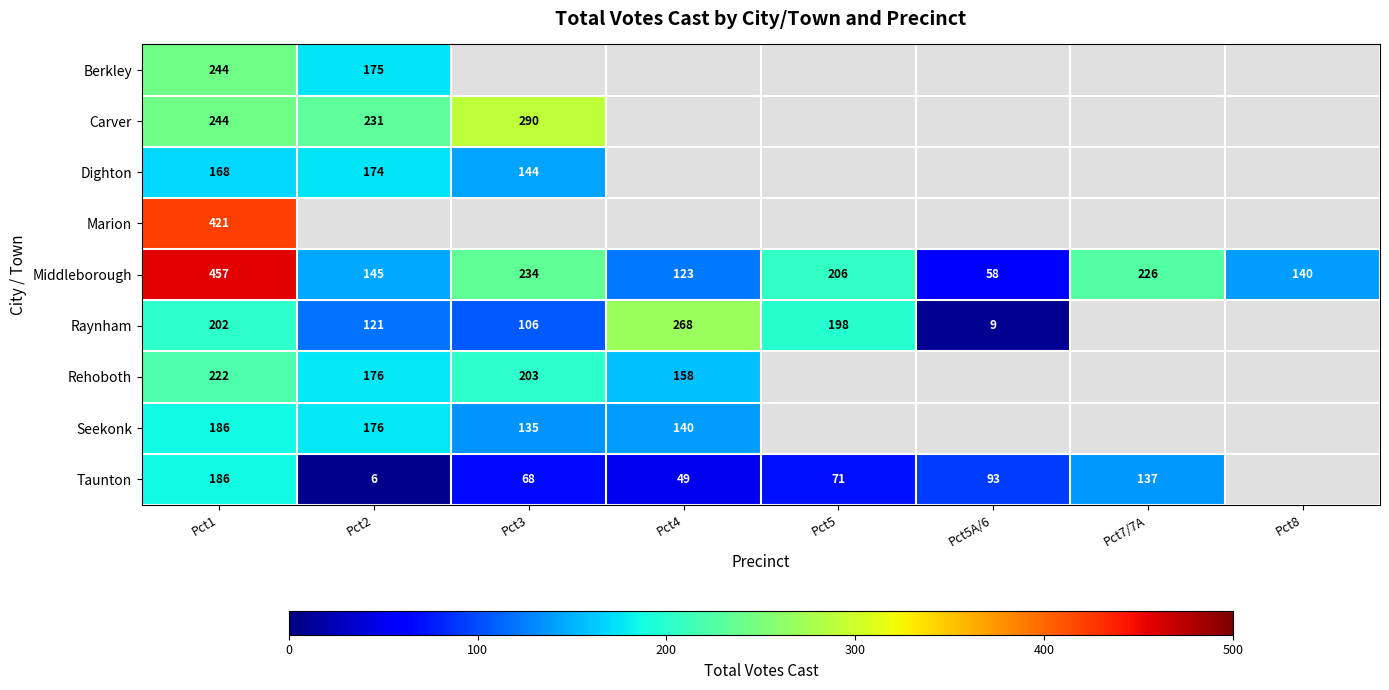

Read the Middleborough value at Pct5A/6.

58